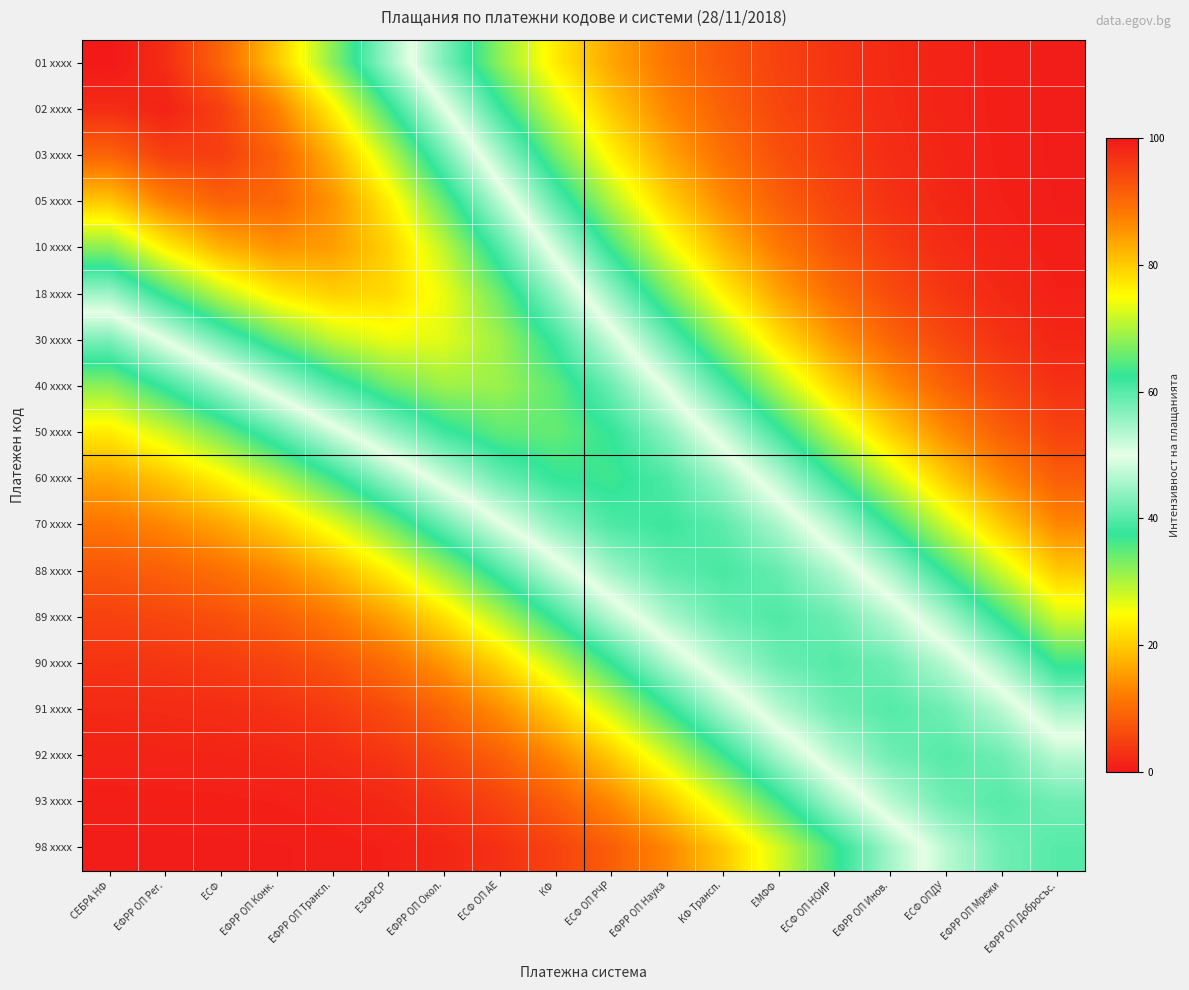

At which category does the chart reach its minimum across all series?

ЕФРР ОП Добросъс.